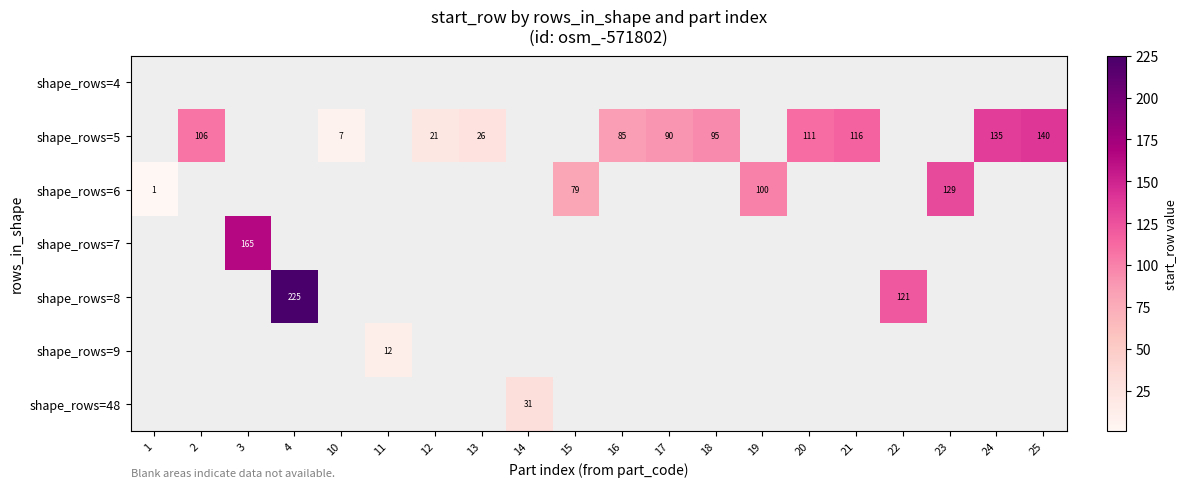

Which category has the highest value across all series?

4